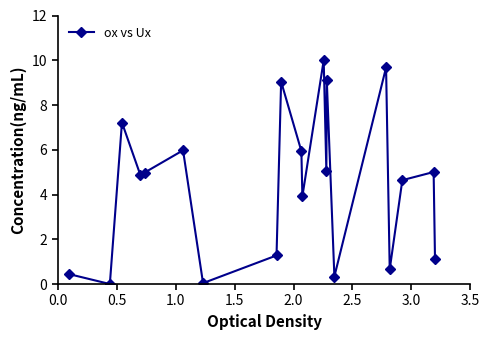

What is the maximum value shown in the chart?

10.0